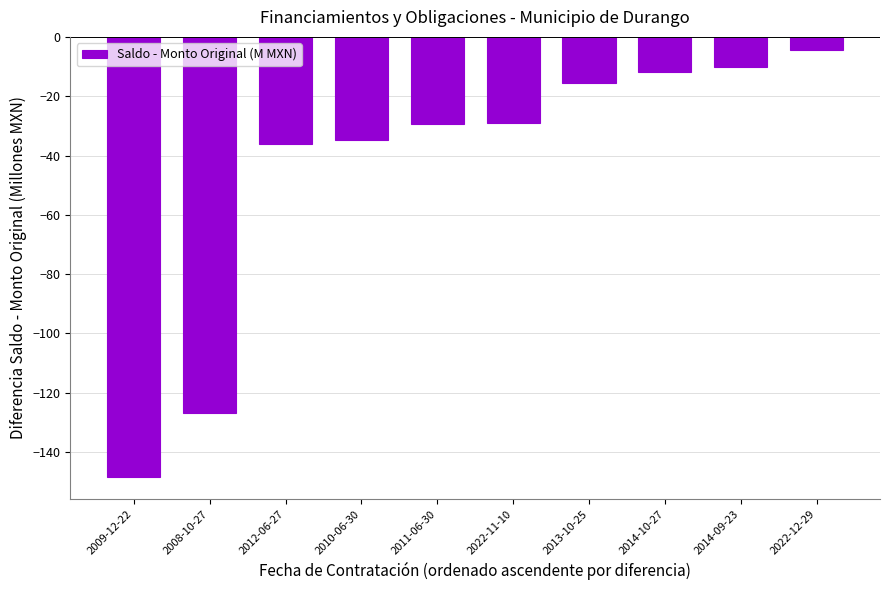

What is the difference between the maximum and minimum values?

143.8